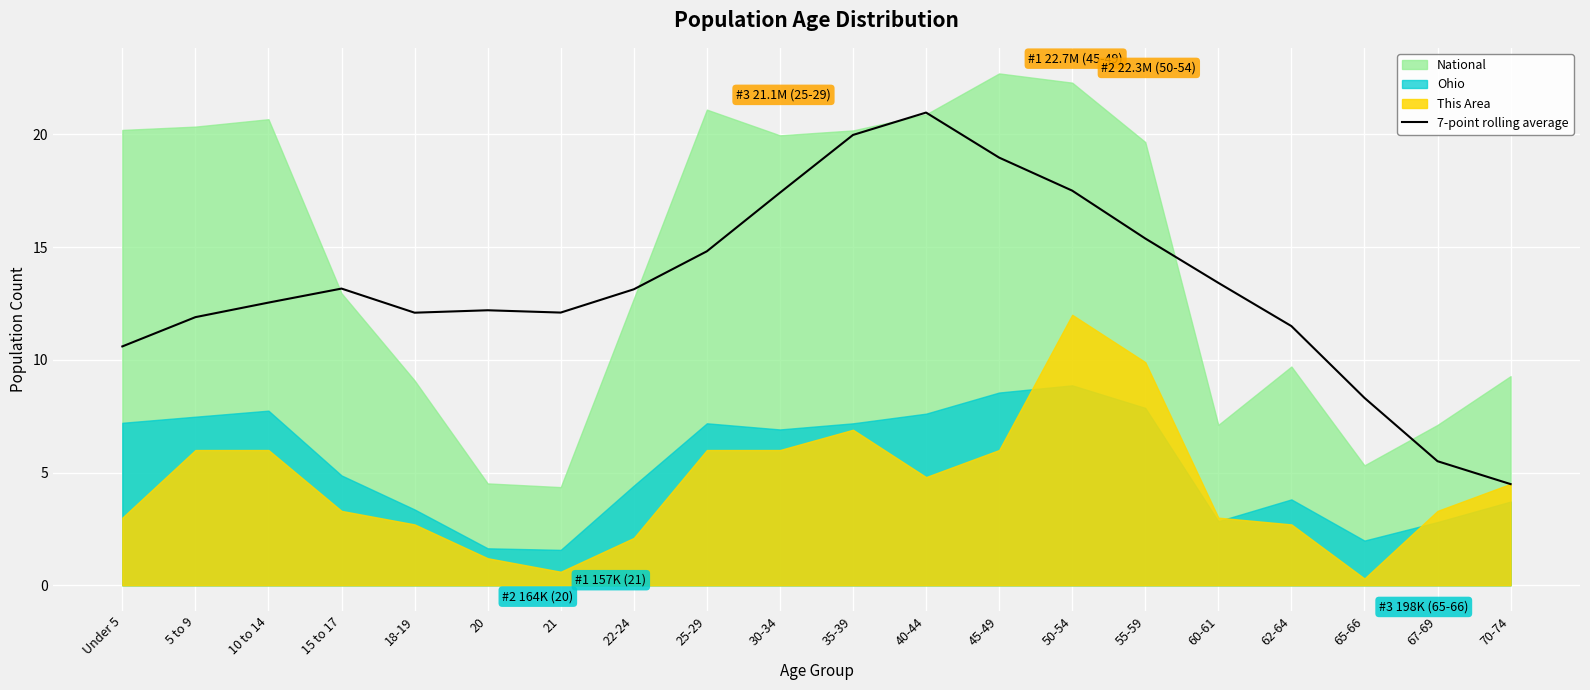

What is the minimum value for 7-point rolling average?

4.5